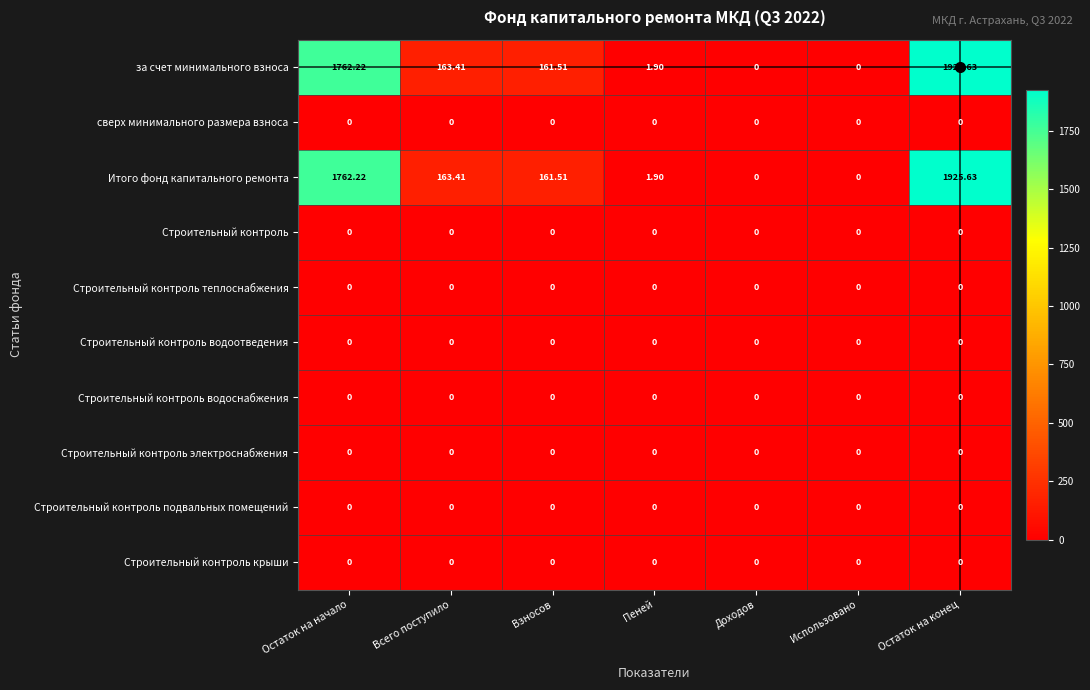

At which category is the sum across all series the highest?

Остаток на конец